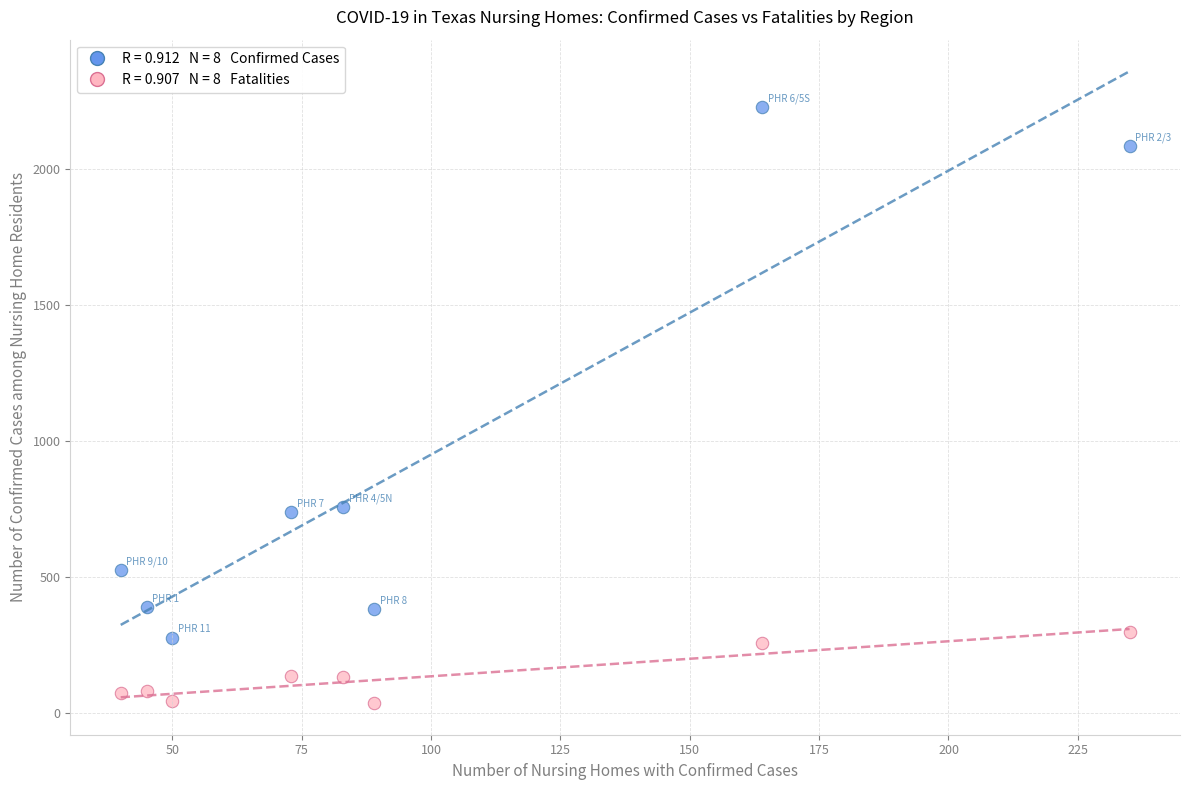

Across all data points, what is the range of Y values (max minus min)?

2193